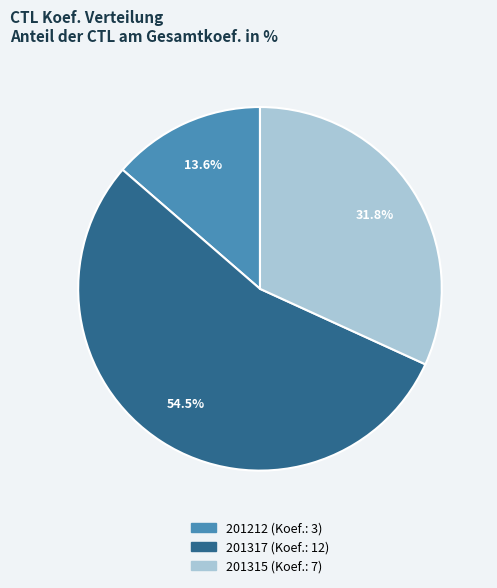

Which has a higher value, 201212 or 201315?

201315